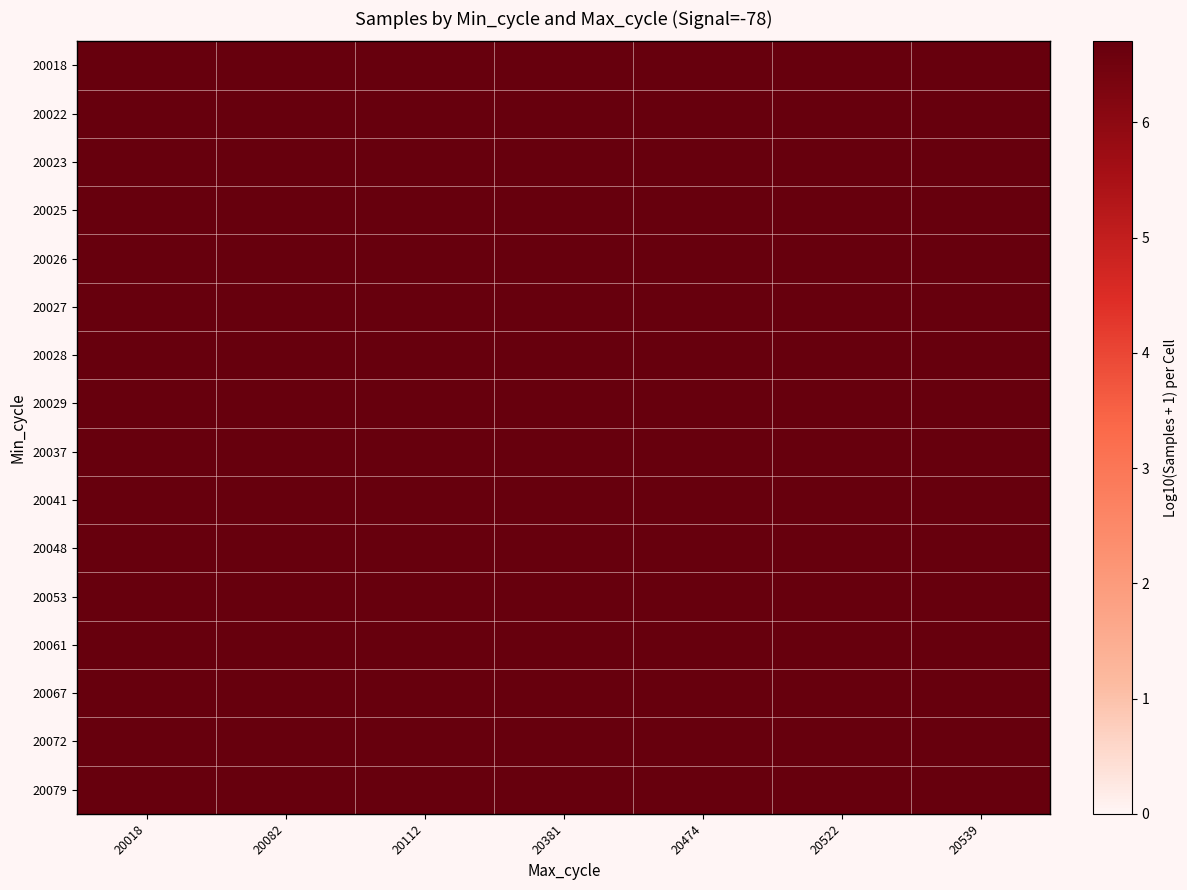

At 20018, list the series in order from largest to smallest.

20053, 20079, 20037, 20023, 20041, 20026, 20022, 20028, 20061, 20027, 20048, 20067, 20018, 20029, 20025, 20072